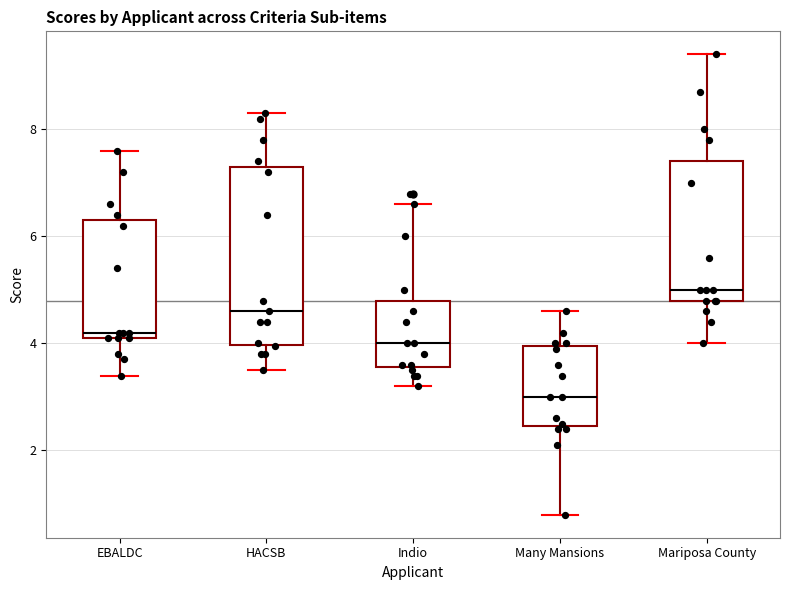

Which box's median line is the highest?

Mariposa County